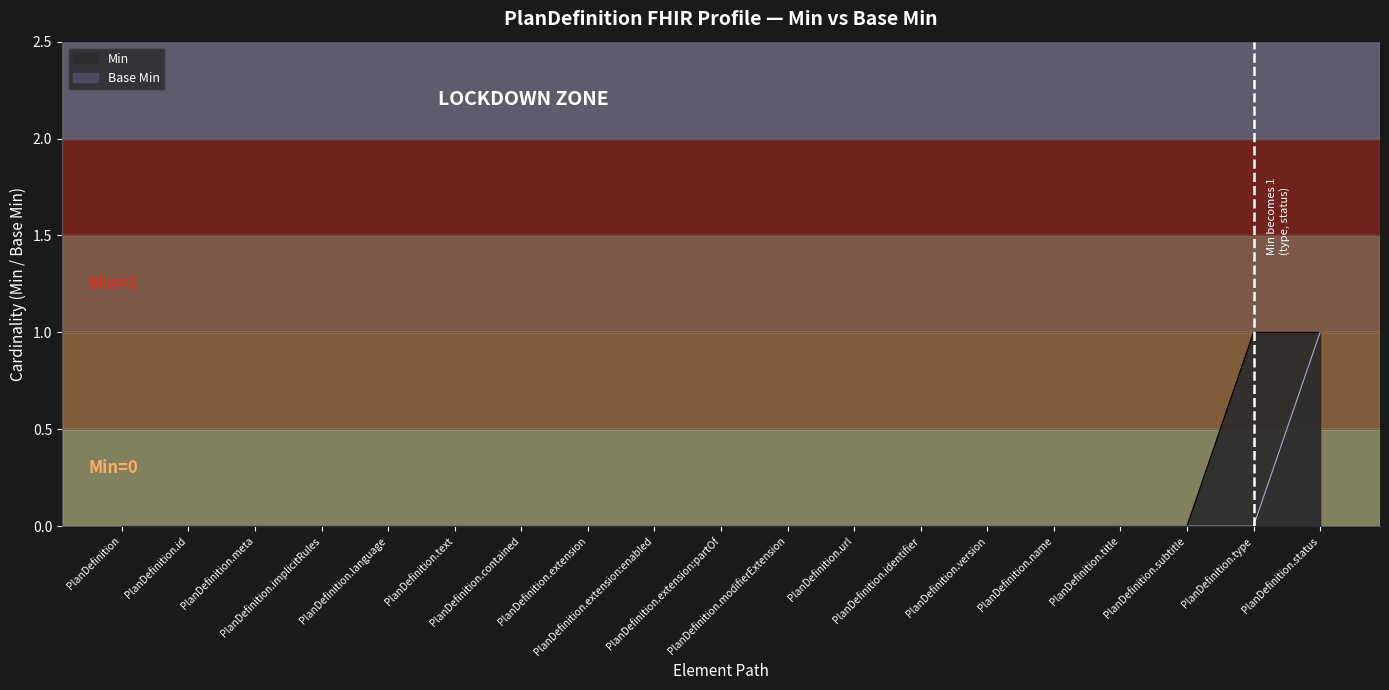

What is the highest value of the Base Min series?

1